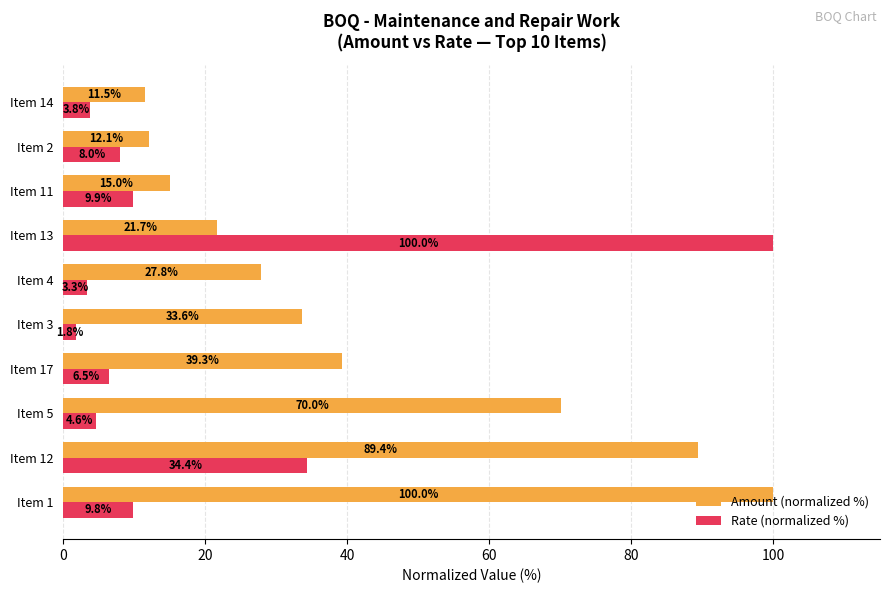

Which series has the largest range (max minus min)?

Rate (normalized %)